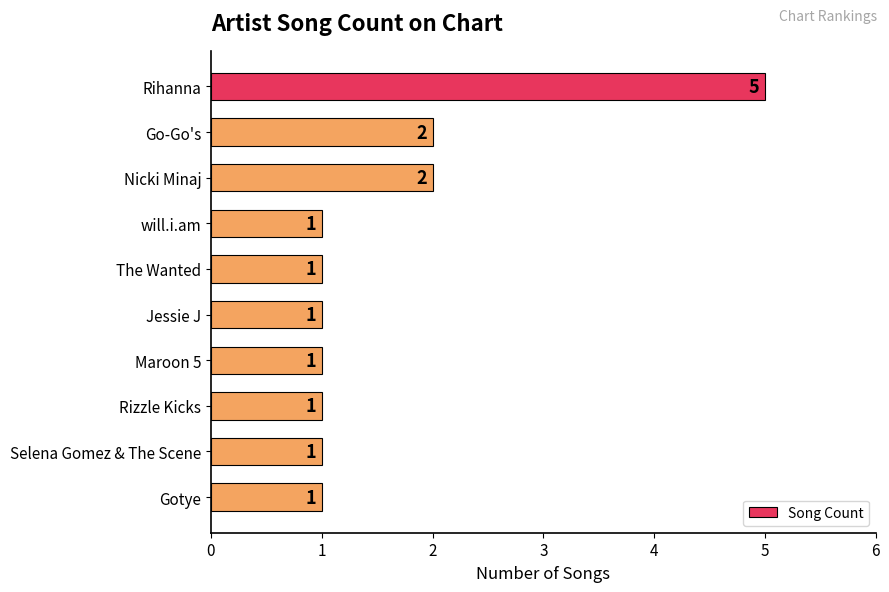

What is the sum of all values?

16